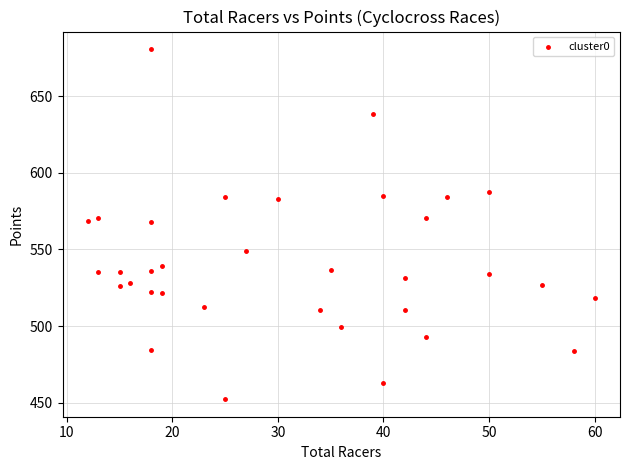

What is the range of Y values (max minus min)?

228.4